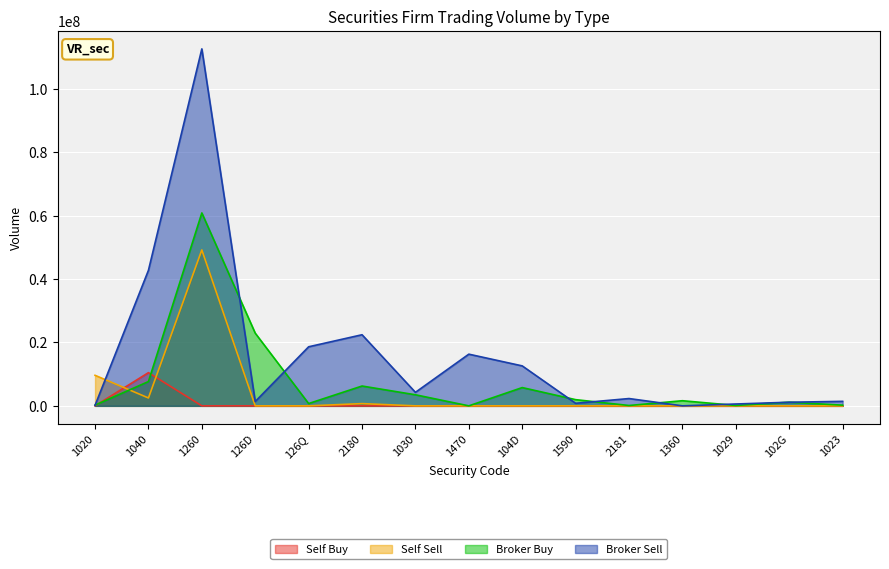

What is the total value across all series at 2181?

2418550